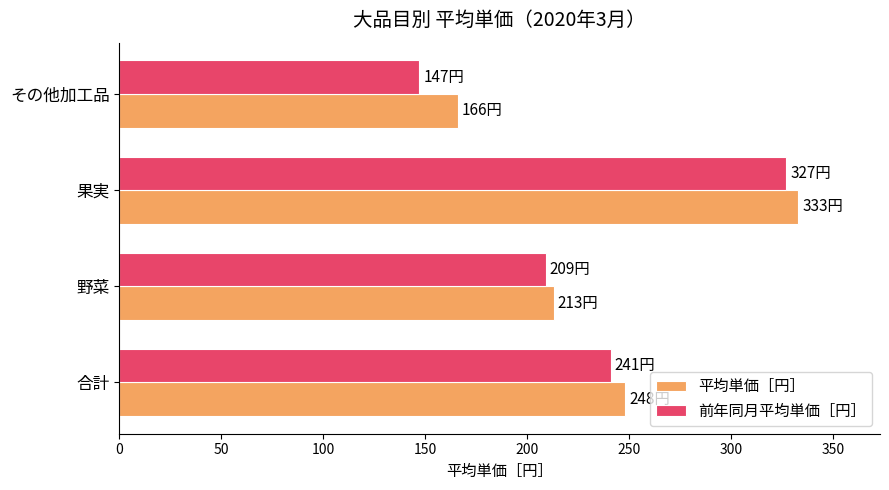

What are all the series names shown in the legend?

平均単価［円］, 前年同月平均単価［円］